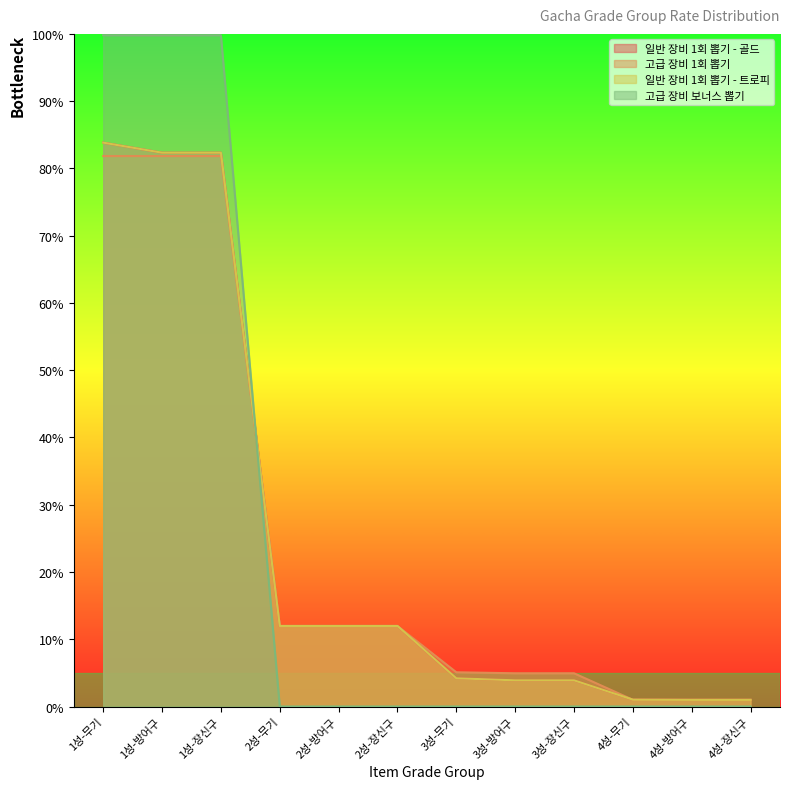

What is the value of the 일반 장비 1회 뽑기 - 골드 point at the 6th from the left?

12.0